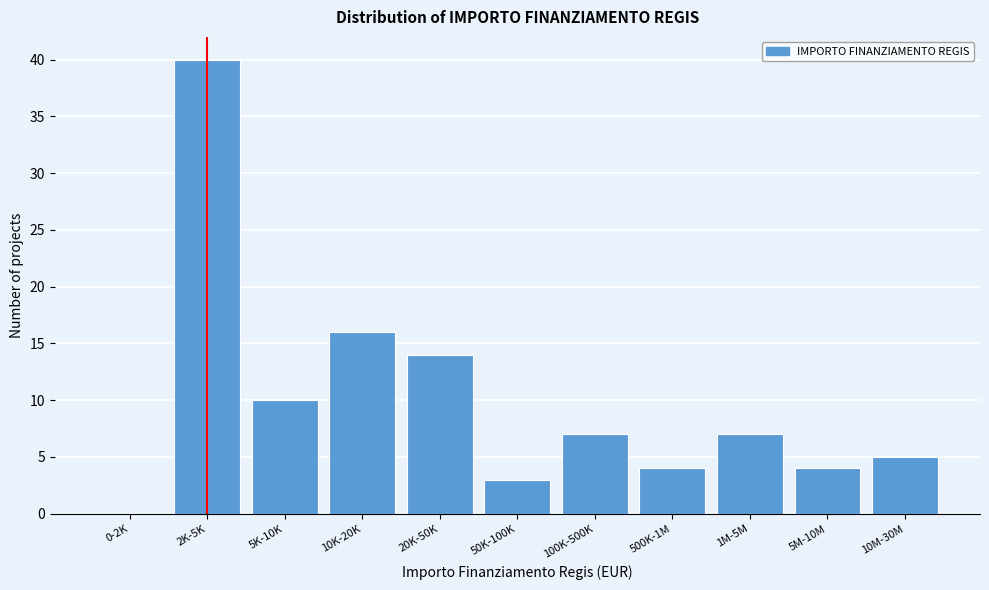

Reading right to left, list all the values displayed in this chart.

10M-30M=5	5M-10M=4	1M-5M=7	500K-1M=4	100K-500K=7	50K-100K=3	20K-50K=14	10K-20K=16	5K-10K=10	2K-5K=40	0-2K=0